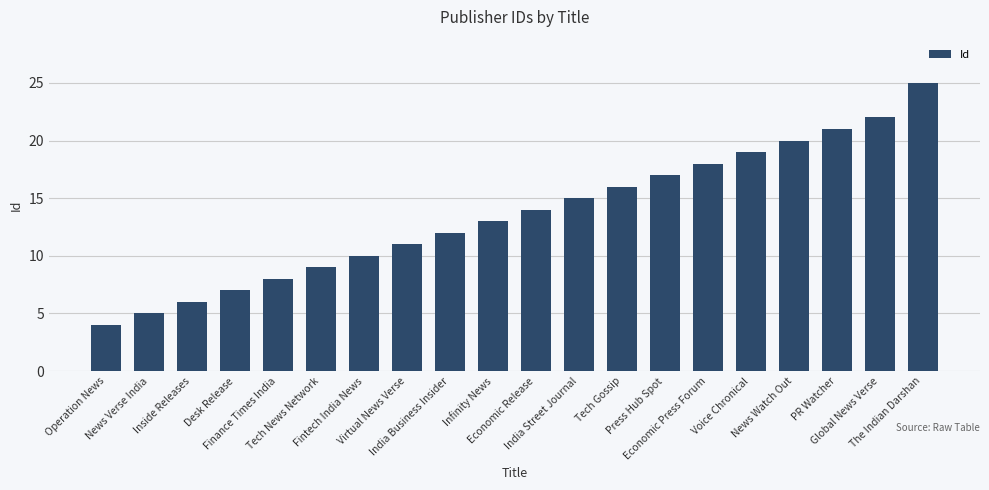

How many data points does each series have?

20